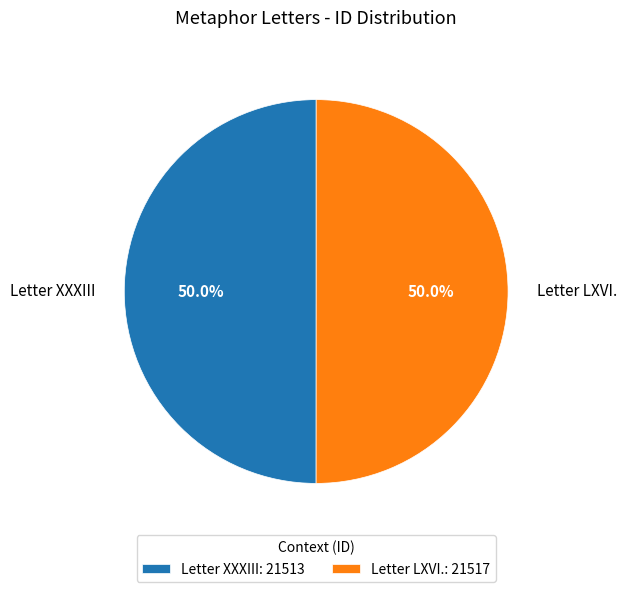

What is the ratio of the value at Letter LXVI. to the value at Letter XXXIII?

1.0